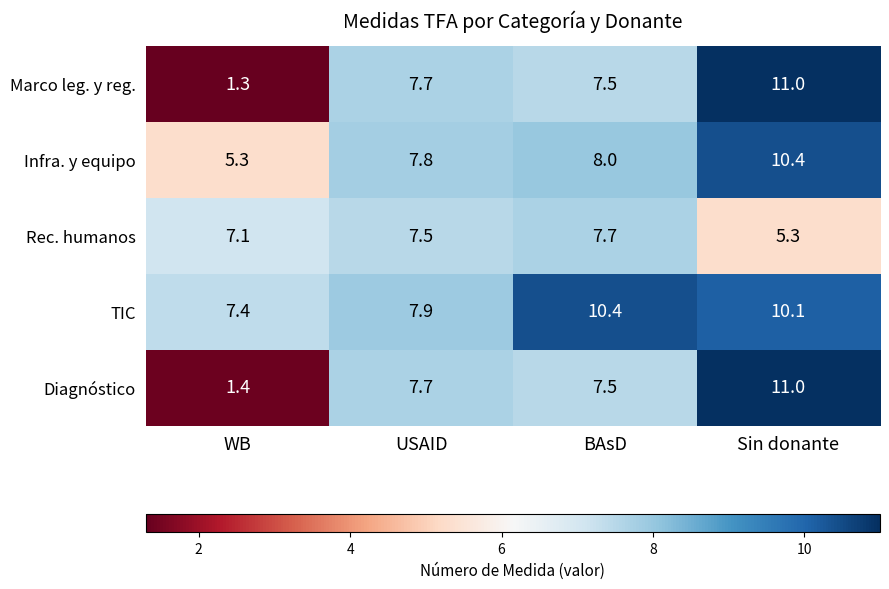

The value of TIC at BAsD is 5.5. True or false?

False